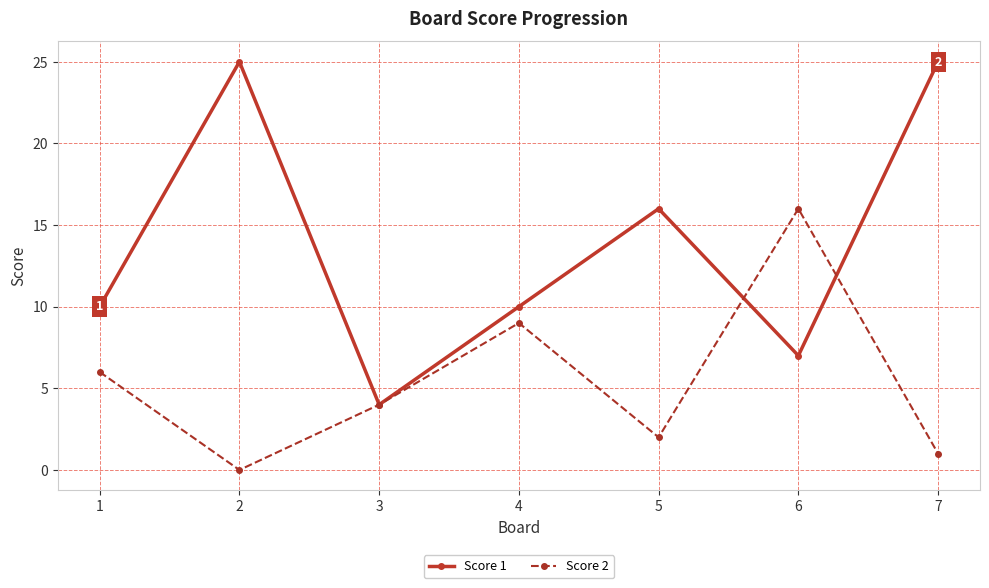

How many series are shown in this chart?

2